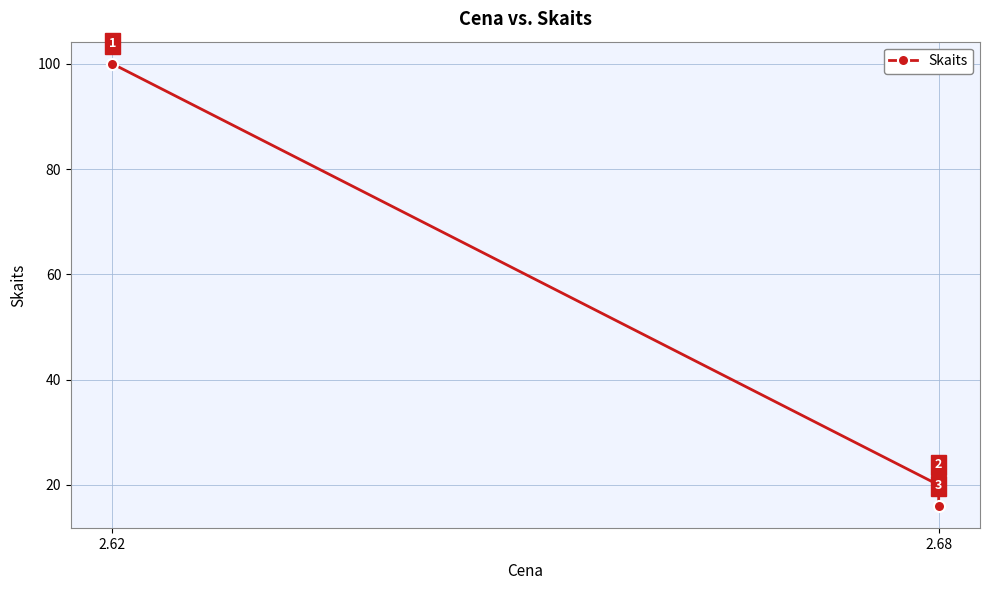

How many lines are shown in the chart?

1